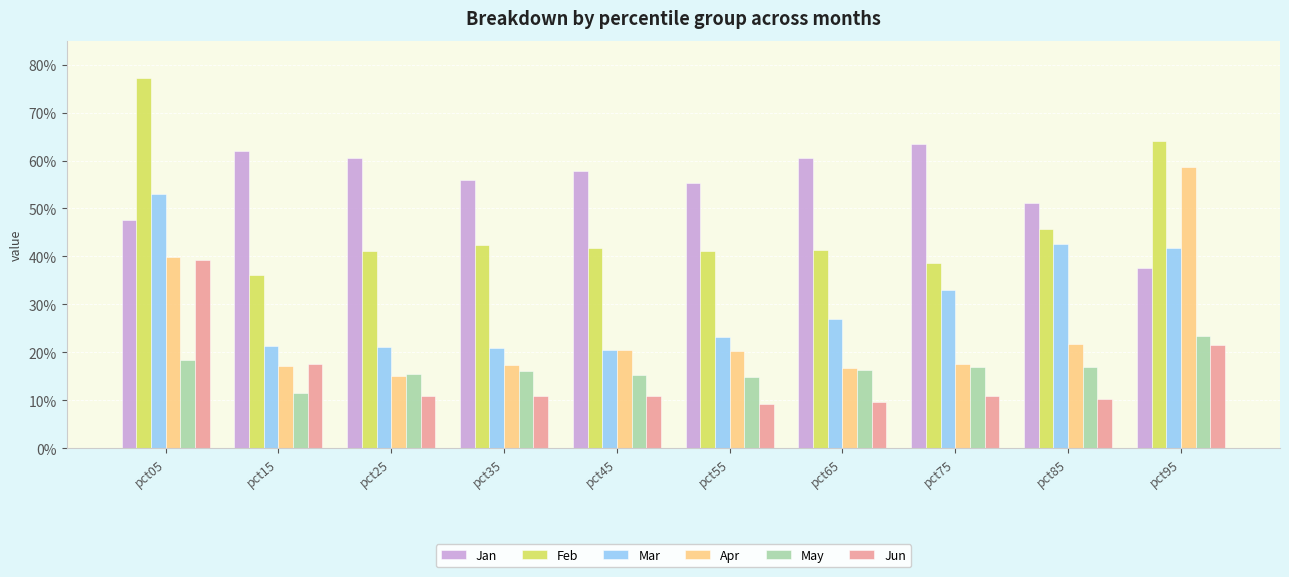

Reading right to left, list all the values displayed in this chart.

Jan: 0.4	0.5	0.6	0.6	0.6	0.6	0.6	0.6	0.6	0.5
Feb: 0.6	0.5	0.4	0.4	0.4	0.4	0.4	0.4	0.4	0.8
Mar: 0.4	0.4	0.3	0.3	0.2	0.2	0.2	0.2	0.2	0.5
Apr: 0.6	0.2	0.2	0.2	0.2	0.2	0.2	0.2	0.2	0.4
May: 0.2	0.2	0.2	0.2	0.1	0.2	0.2	0.2	0.1	0.2
Jun: 0.2	0.1	0.1	0.1	0.1	0.1	0.1	0.1	0.2	0.4